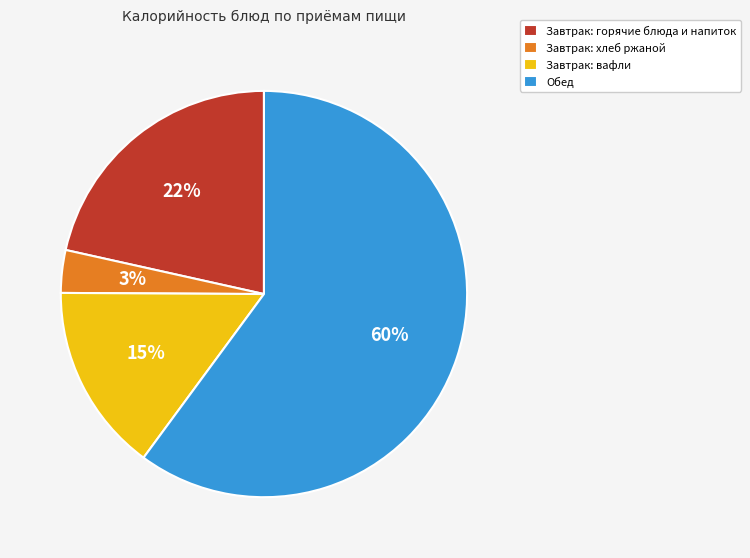

Does Обед represent more than half of the total?

Yes